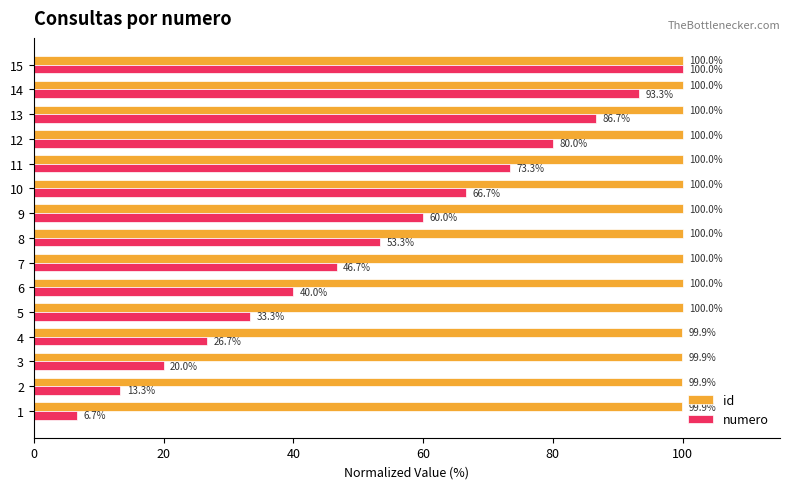

What is the sum of all numero values?

800.0